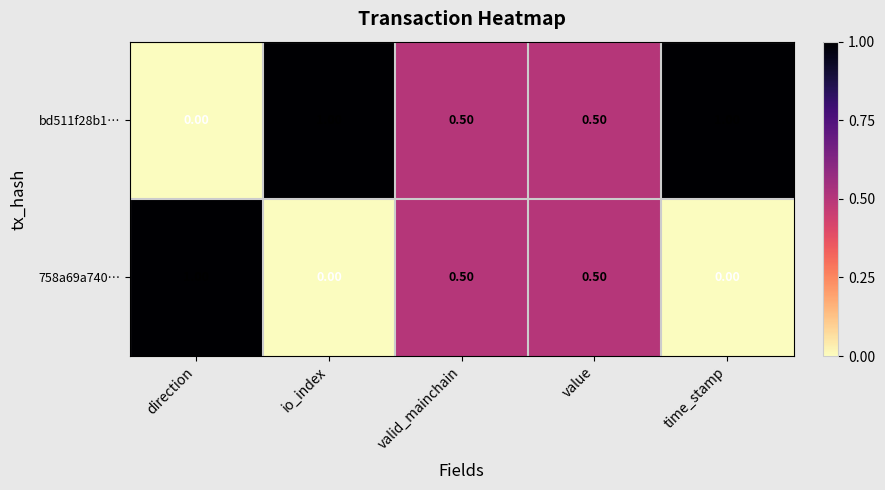

What is the difference between the maximum and minimum values in the bd511f28b1… series?

1.0